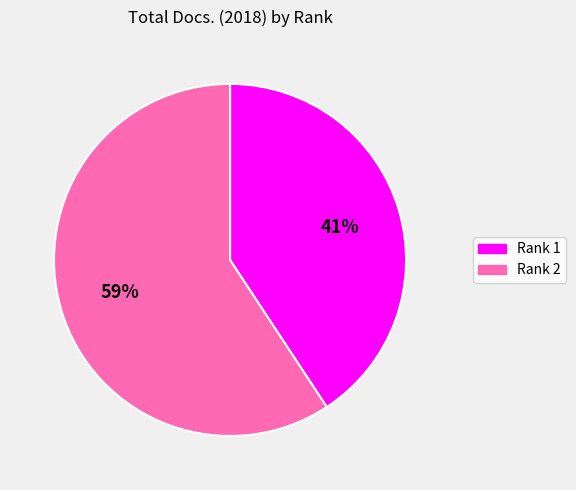

Which category accounts for the majority?

Rank 2